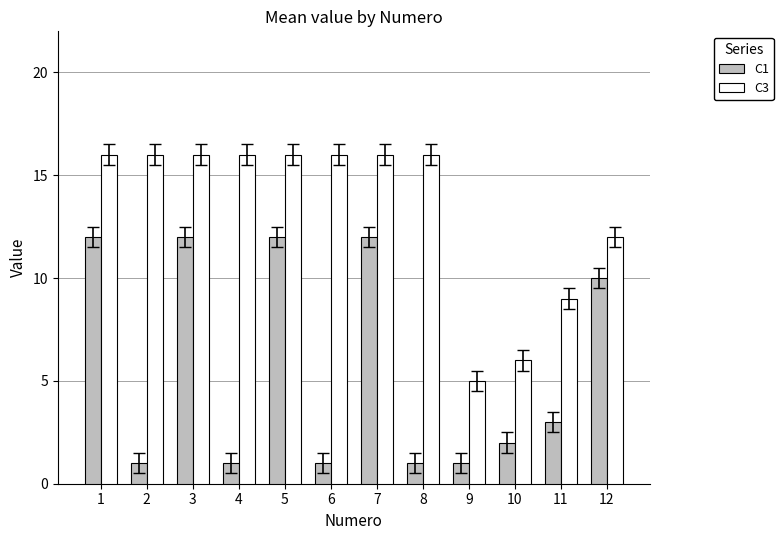

What value does the C3 series have at 5, to the nearest 10?

20